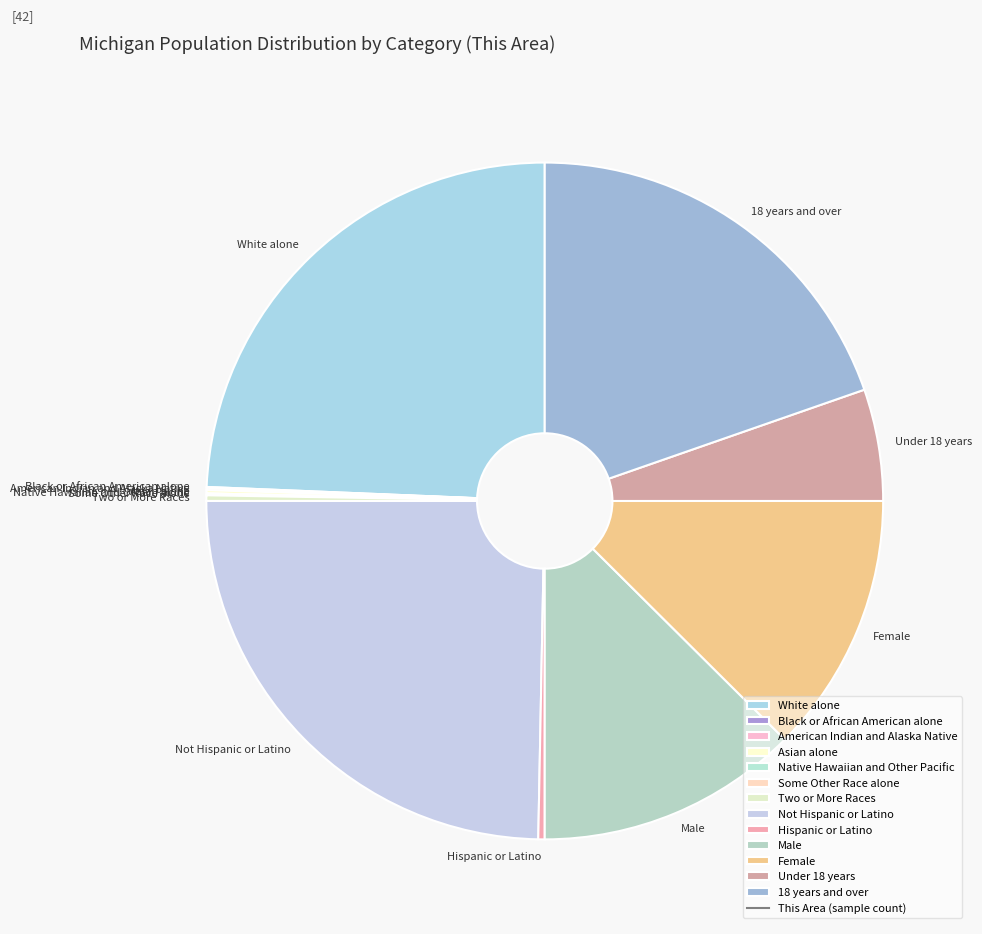

Does any single category account for the majority?

No